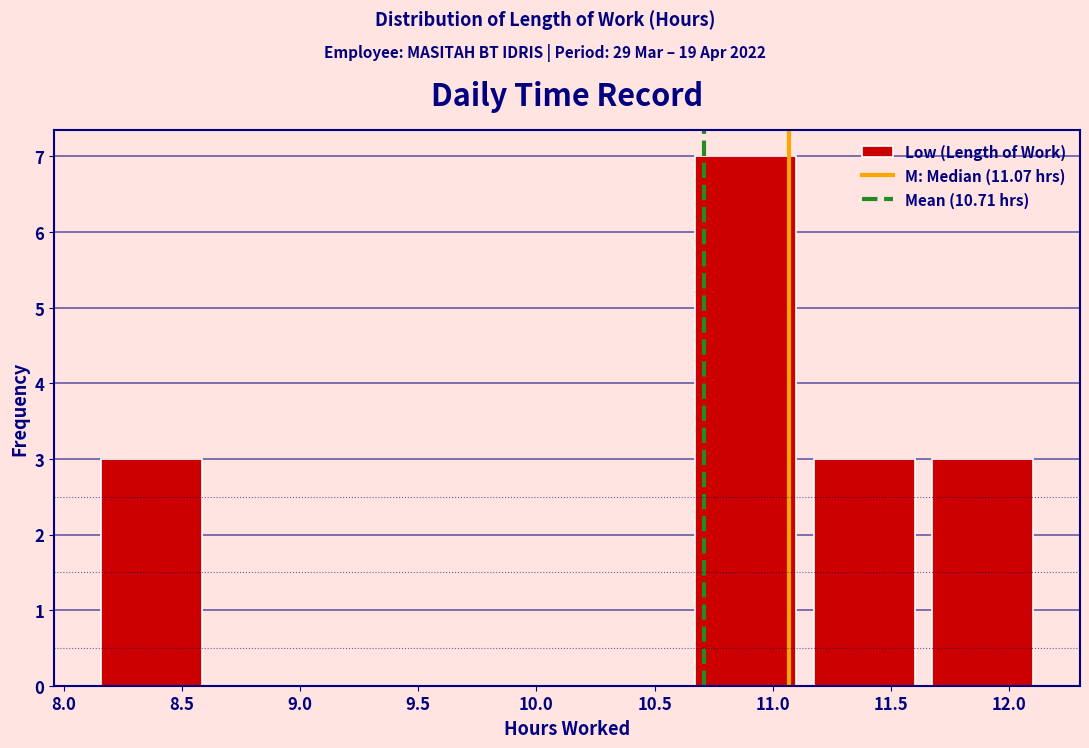

Reading left to right, list every bar in this chart as the range it spans on the x-axis followed by its height. Neither the bar edges nor the heights are printed on the chart, so give them approximately, as read against the axes.

8.10 to 8.60: 3
8.60 to 9.15: 0
9.15 to 9.65: 0
9.65 to 10.15: 0
10.15 to 10.65: 0
10.65 to 11.15: 7
11.15 to 11.65: 3
11.65 to 12.15: 3